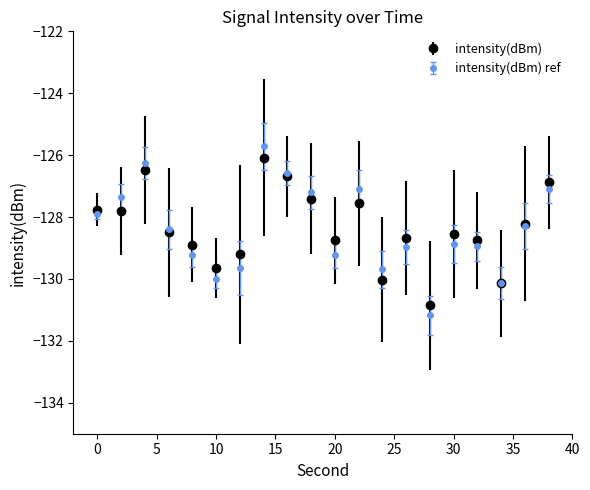

What is the highest value of the intensity(dBm) series?

-126.1